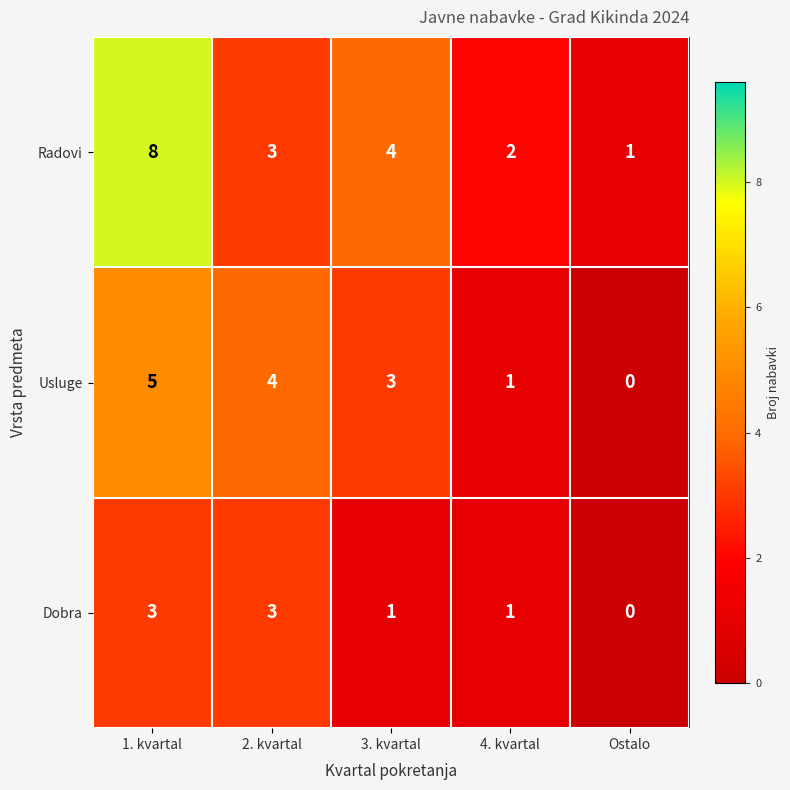

What is the spread (max minus min) of values at Ostalo?

1